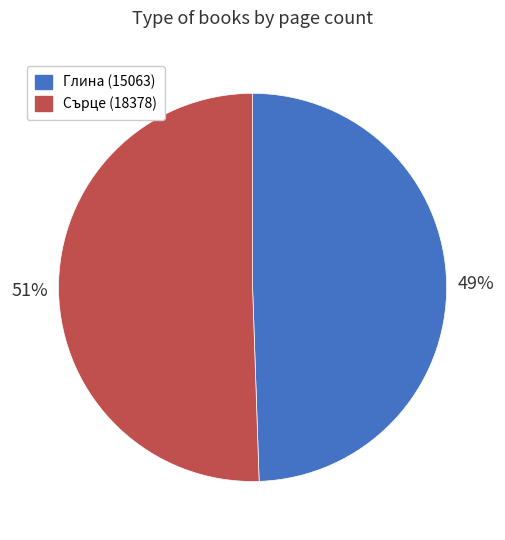

To the nearest percent, what percentage of the pie is Глина (15063)?

49%